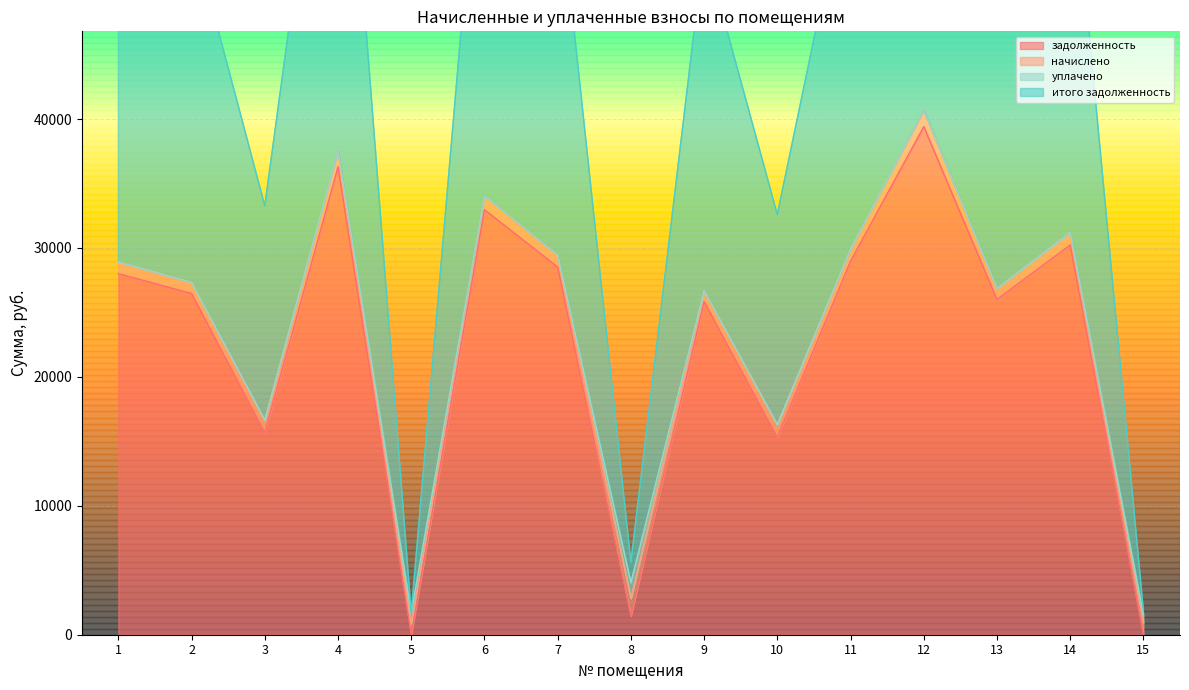

The value of задолженность at 3 is 8318.1. True or false?

False